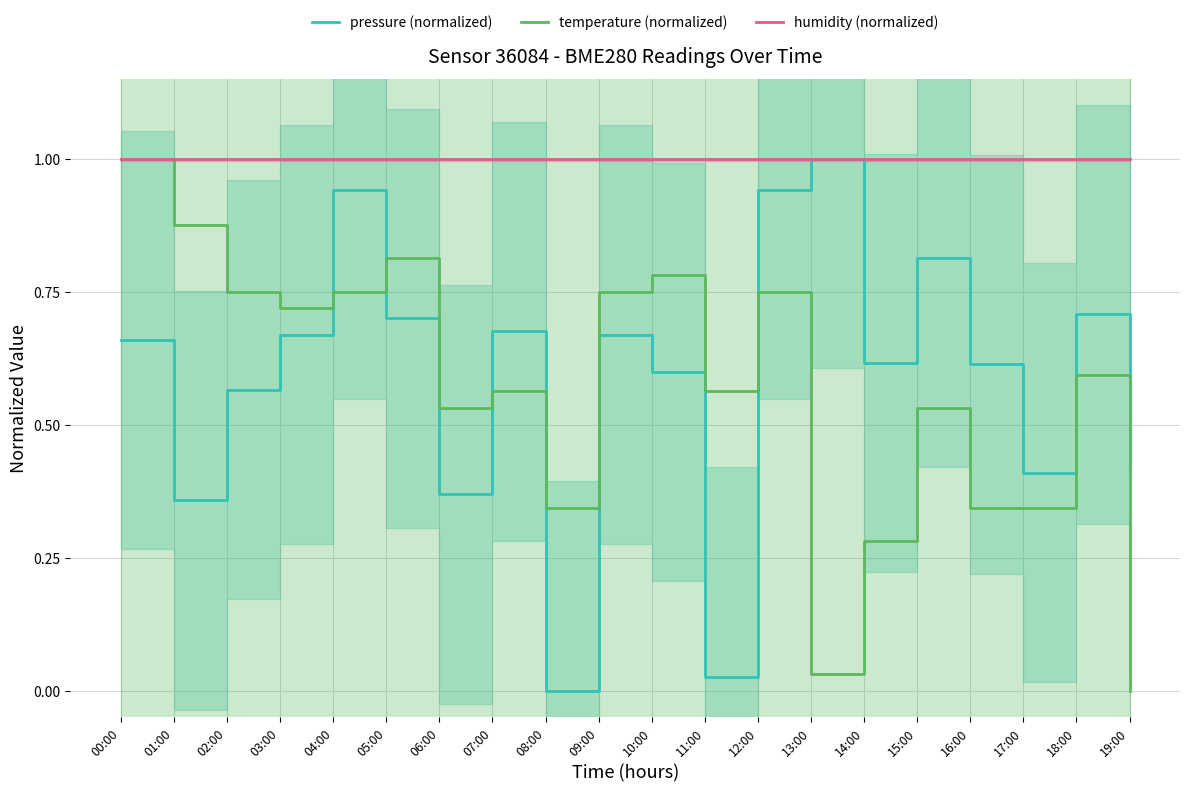

What is the average value of the humidity (normalized) series?

1.0